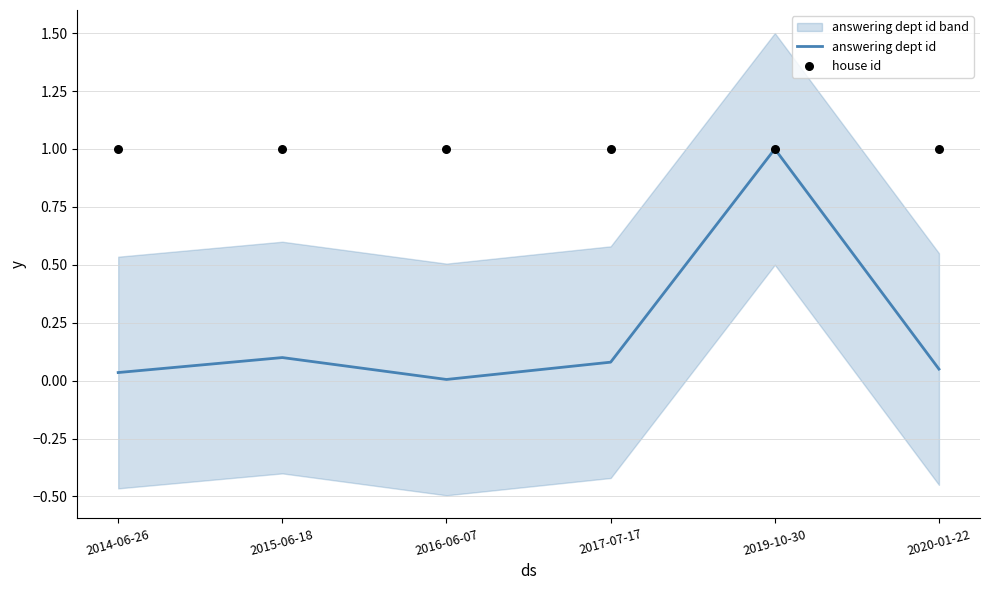

At how many categories does at least one series exceed 0?

6